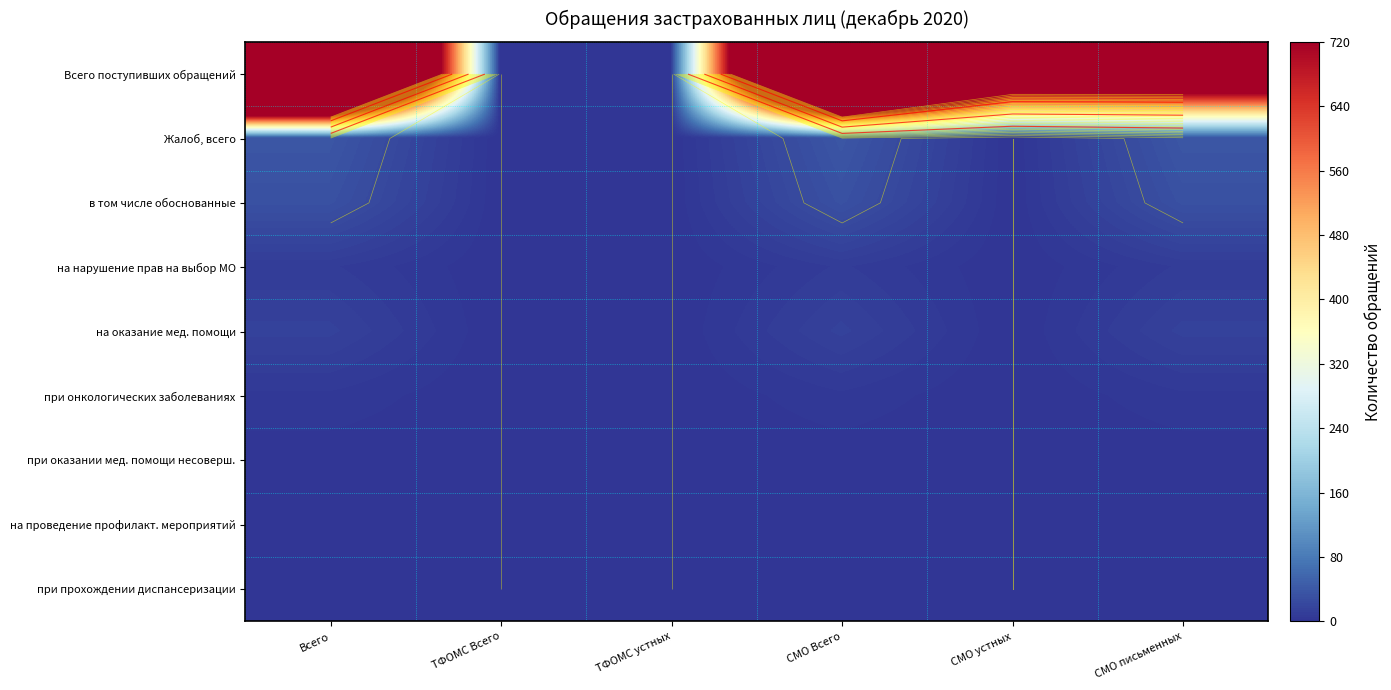

At which label does Всего поступивших обращений first exceed 1050?

Всего